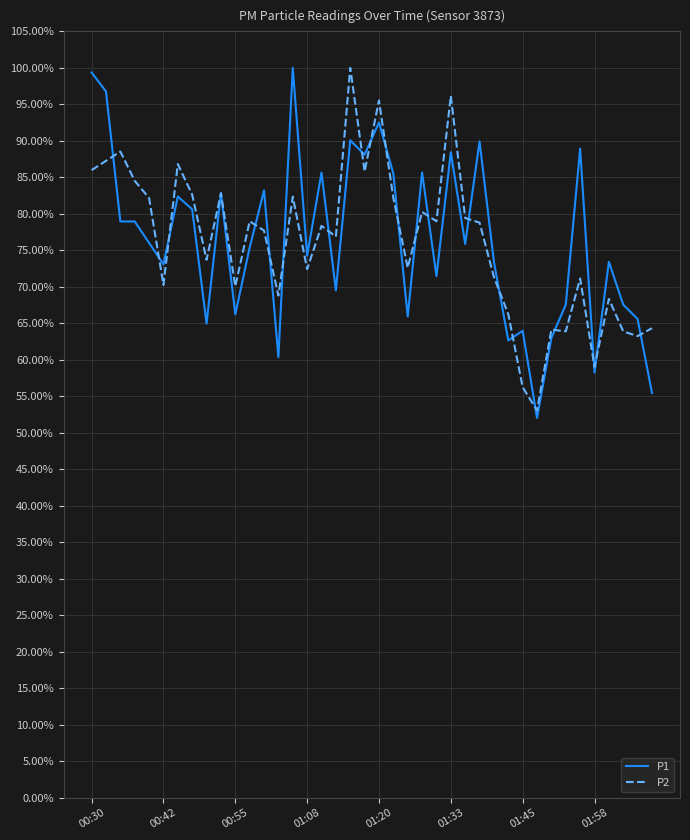

Which category has the highest value in the P1 series?

14